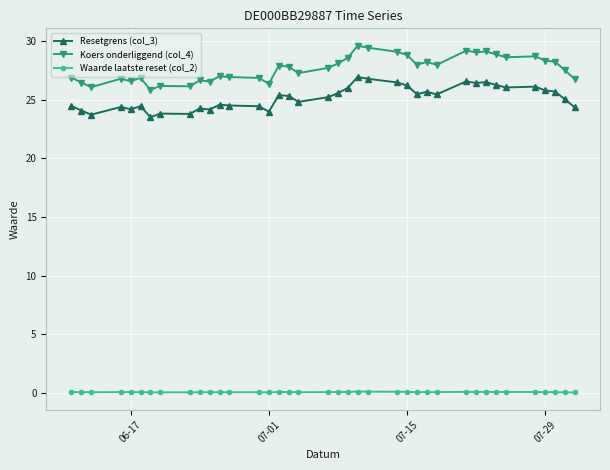

What is the value of the Resetgrens (col_3) point at the 2nd from the left?

24.1